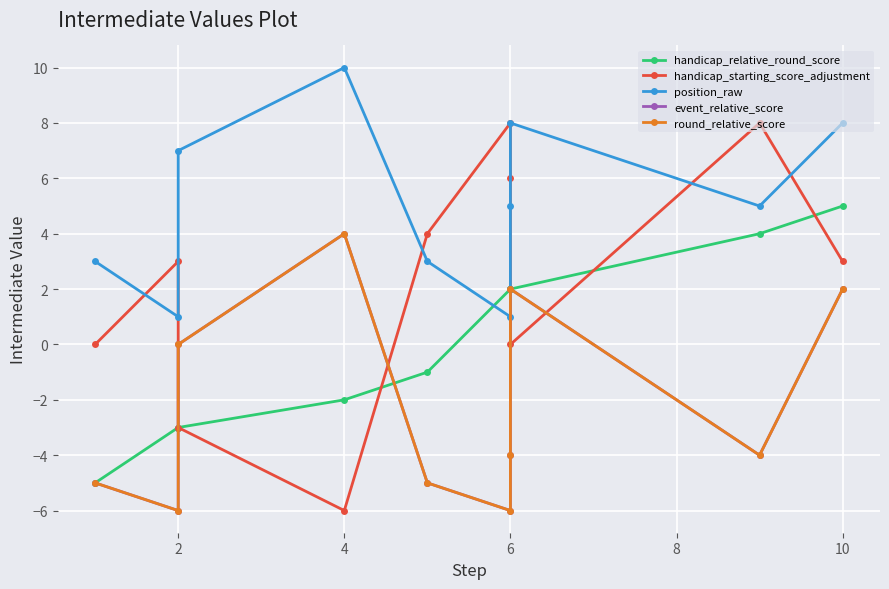

What is the value of the handicap_starting_score_adjustment point at the 3rd from the left?

-3